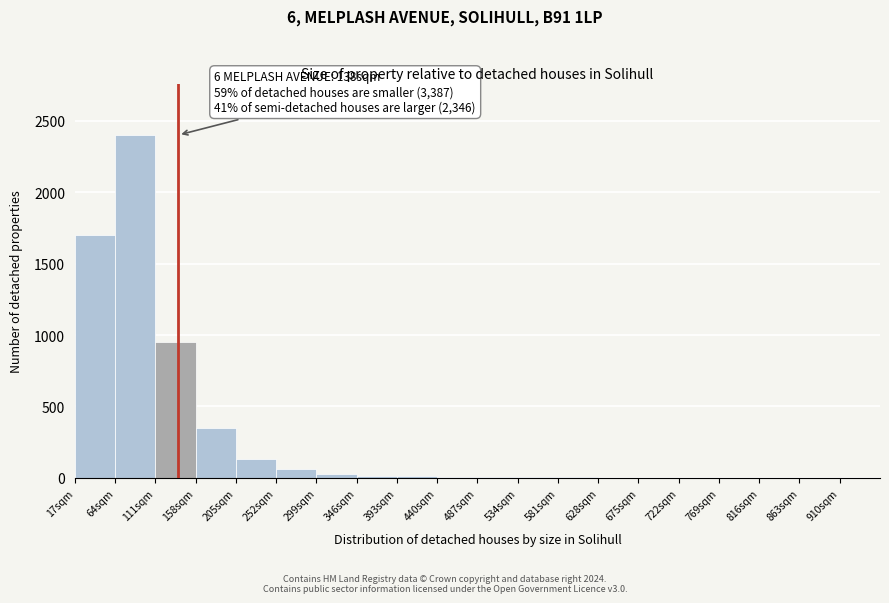

Which range on the x-axis has the tallest bar?

64 to 111